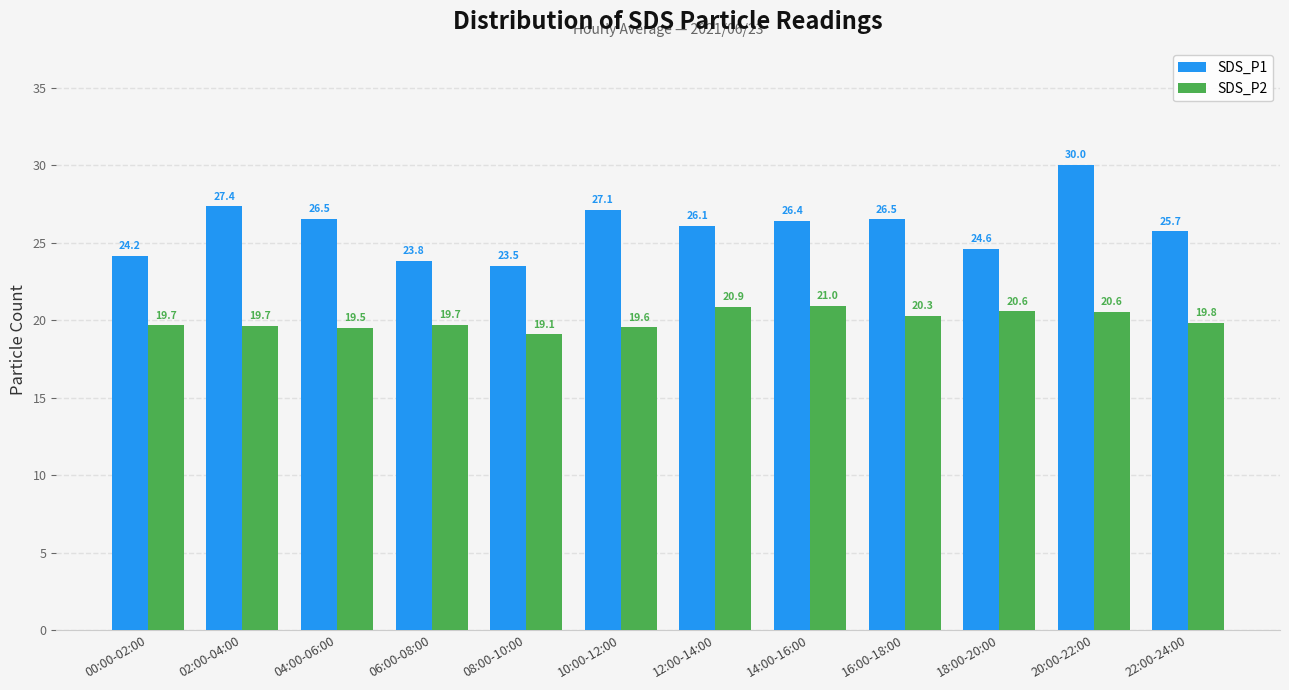

What are all the series names shown in the legend?

SDS_P1, SDS_P2